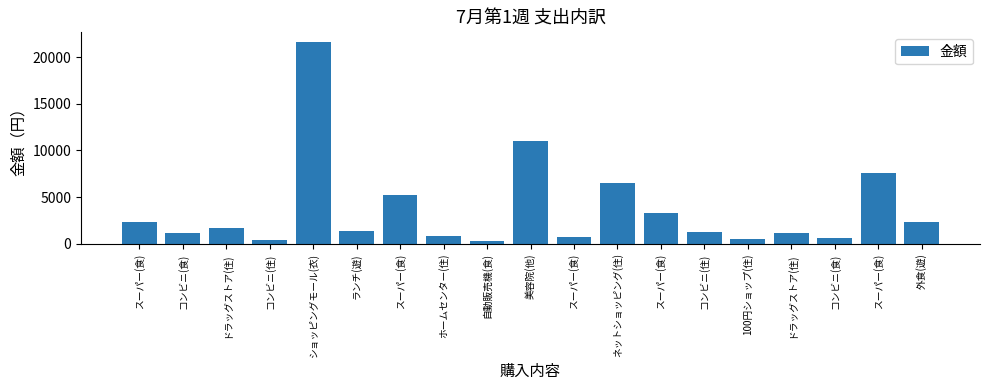

What is the label of the 6th bar from the left?

ランチ(遊)